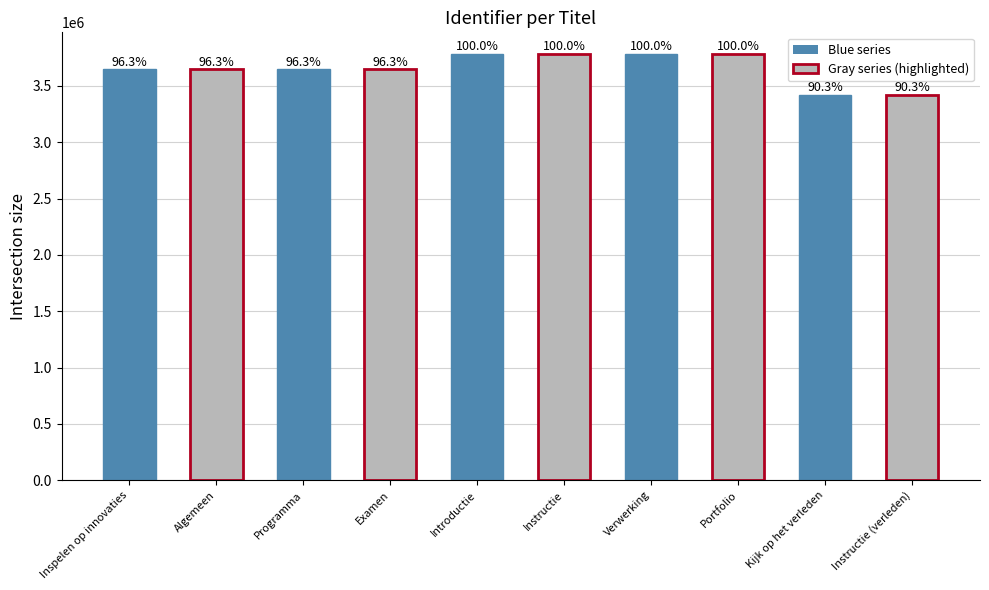

What is the difference between the second highest and minimum values?

366062